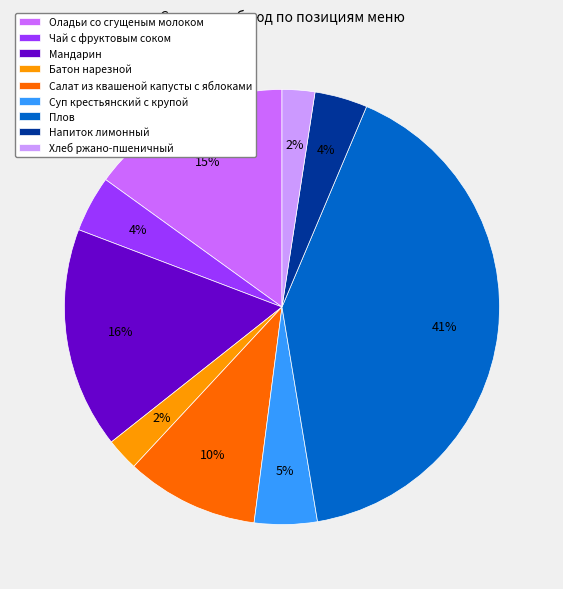

What is the largest slice in the pie chart?

Плов